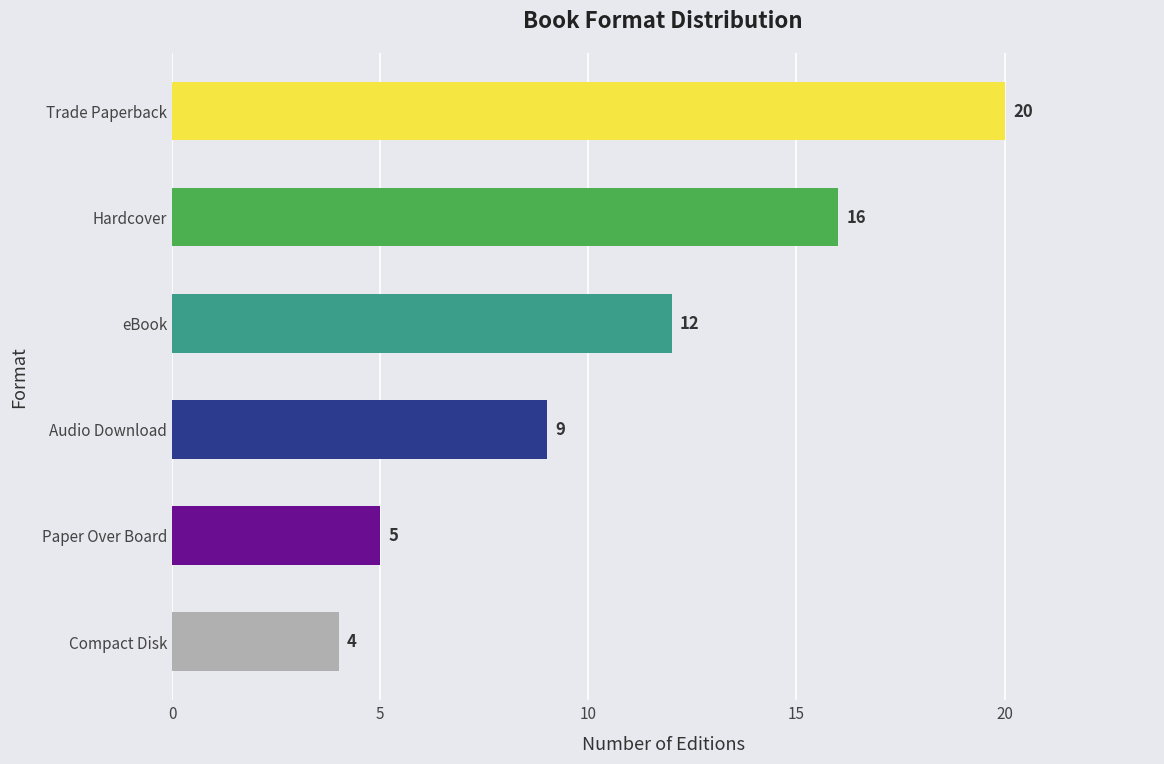

Reading top to bottom, list all the values displayed in this chart.

20	16	12	9	5	4